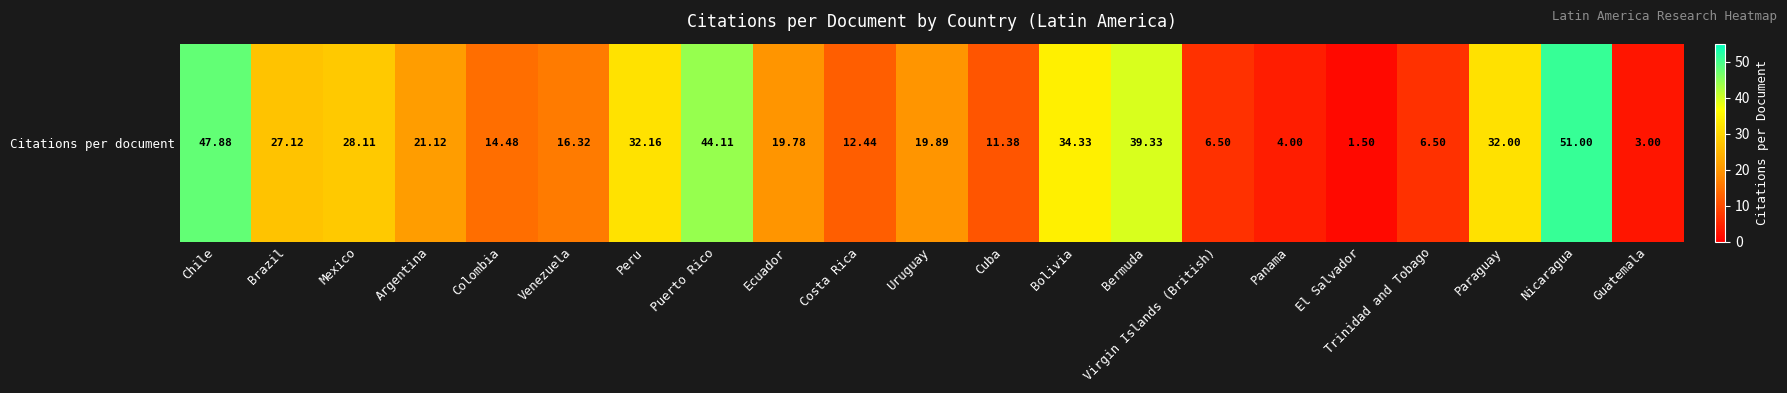

What is the average value?

22.5